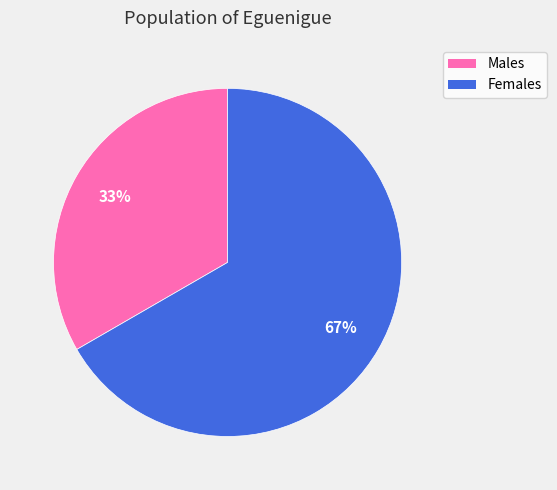

Does any single category account for the majority?

Yes